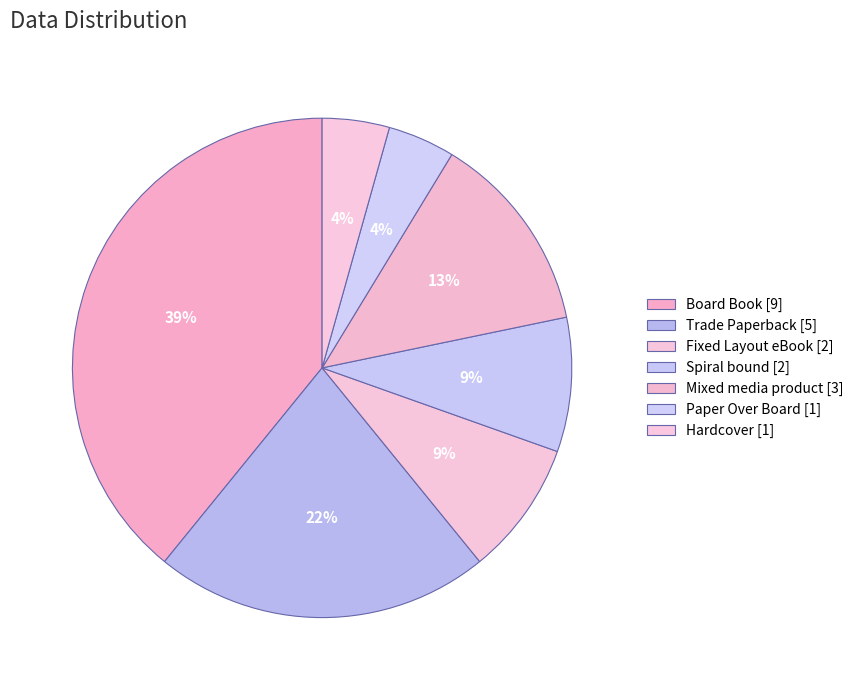

How many slices are in this pie chart?

7